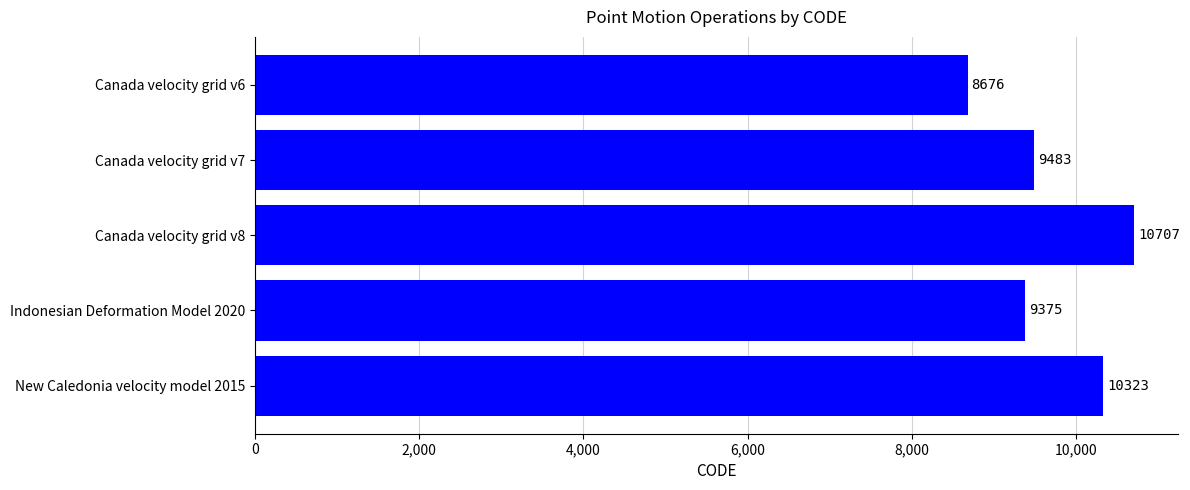

How many series are shown in this chart?

1